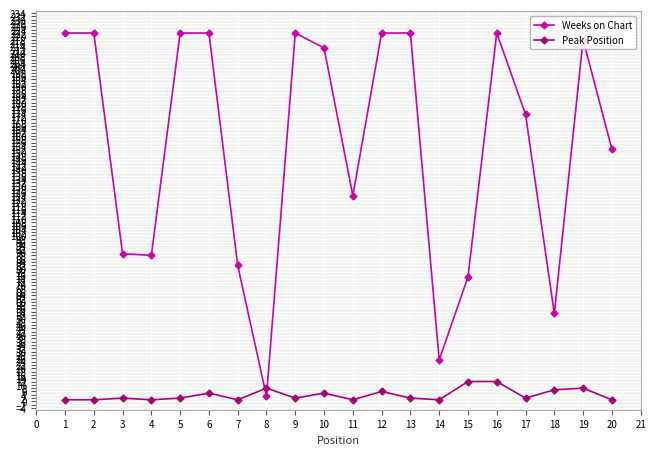

The value of Weeks on Chart at 19 is 94. True or false?

False